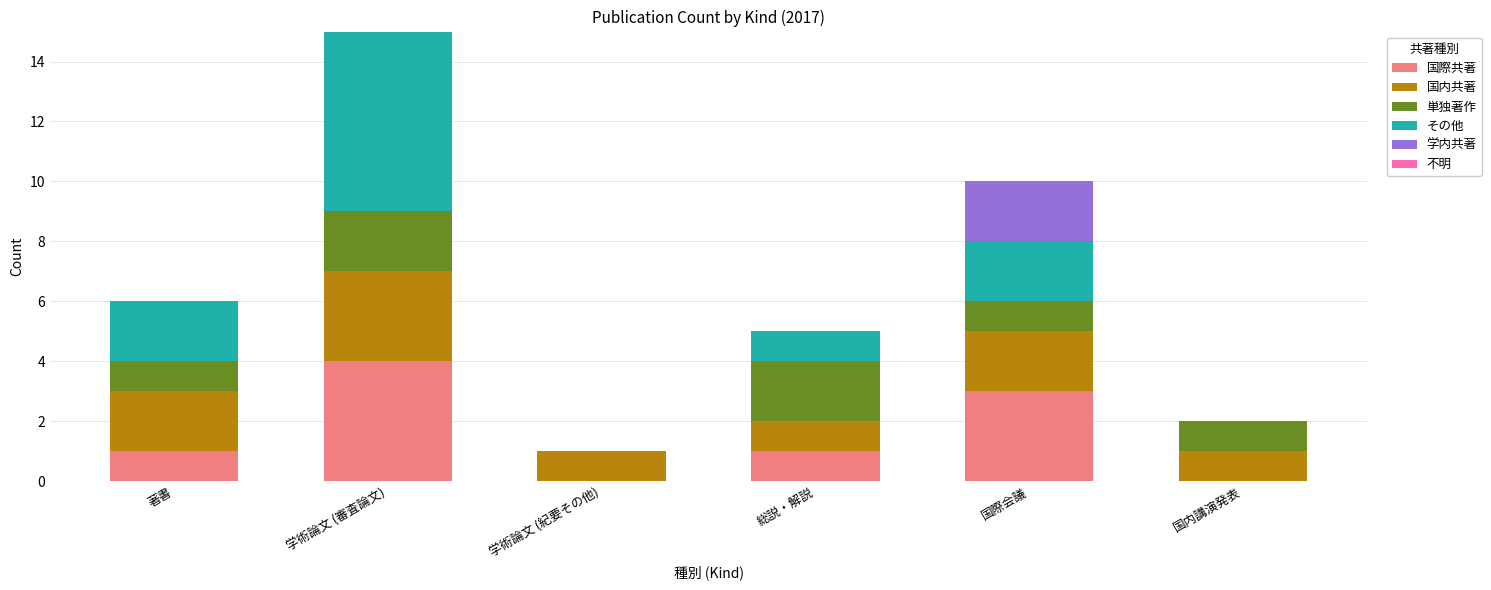

Count the 国際共著 values in the range 0 to 3.

5